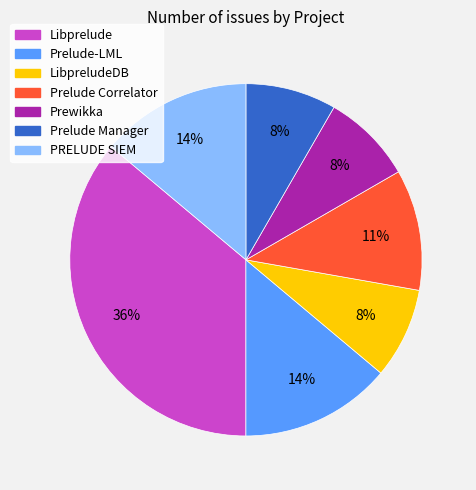

How many segments does this pie chart have?

7